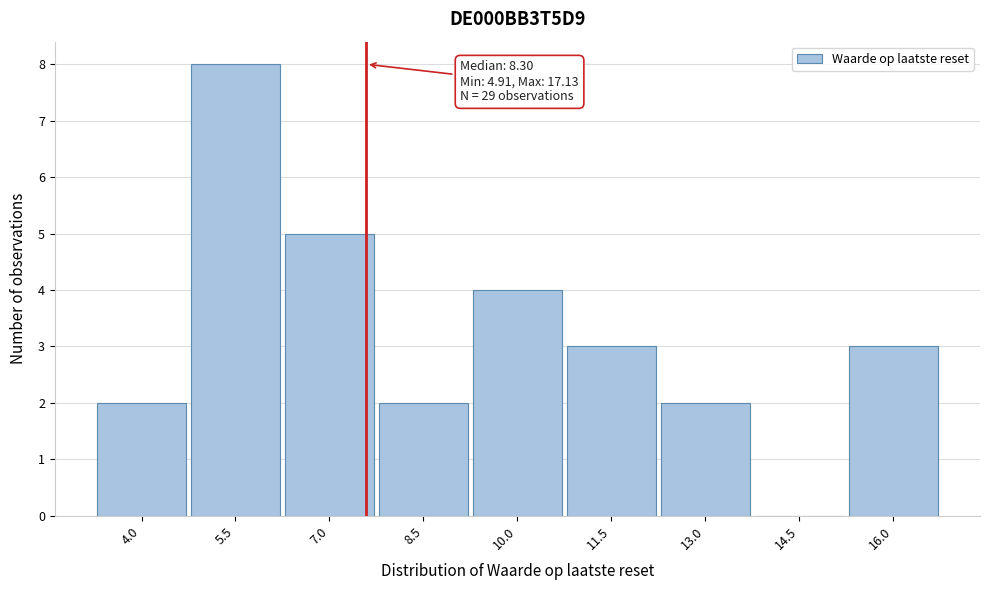

Reading left to right, what are all the values shown in this chart?

4.0=2	5.5=8	7.0=5	8.5=2	10.0=4	11.5=3	13.0=2	14.5=0	16.0=3